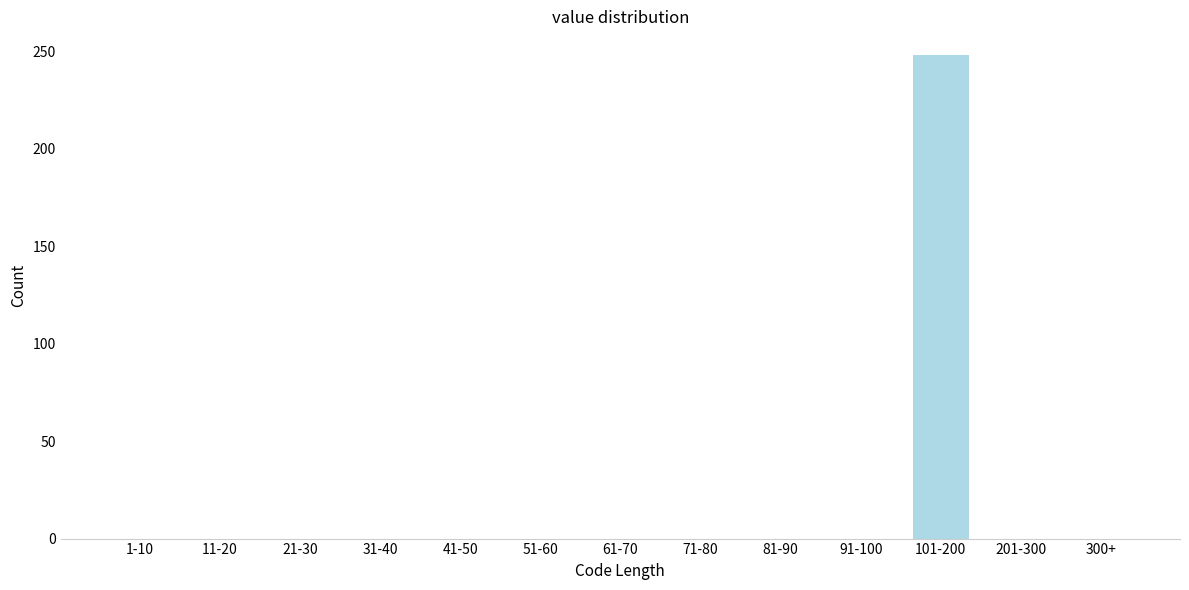

Reading left to right, what are all the values shown in this chart?

1-10=0	11-20=0	21-30=0	31-40=0	41-50=0	51-60=0	61-70=0	71-80=0	81-90=0	91-100=0	101-200=248	201-300=0	300+=0